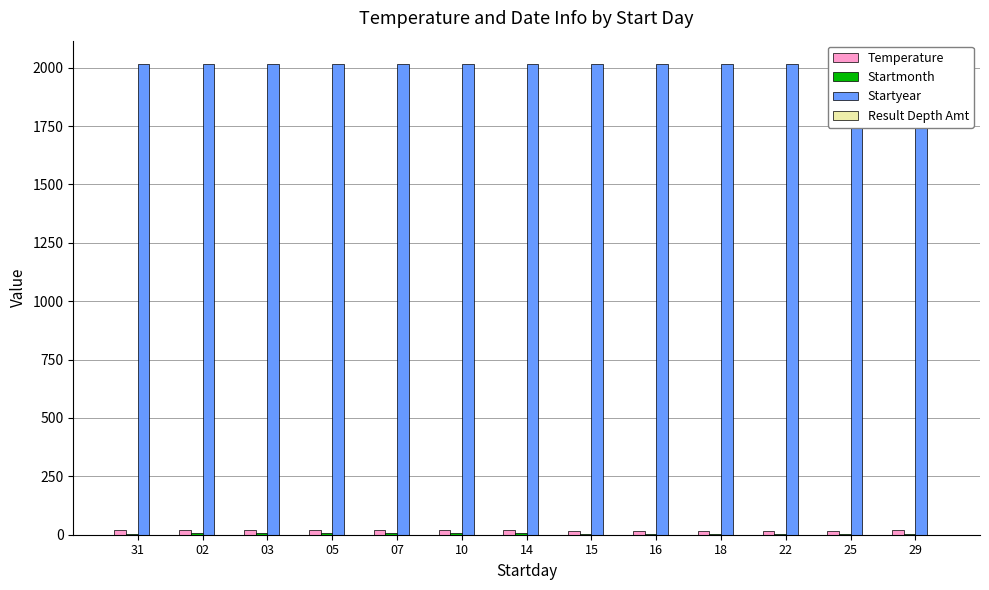

The Startyear series shows 2014.0 at 31. True or false?

True